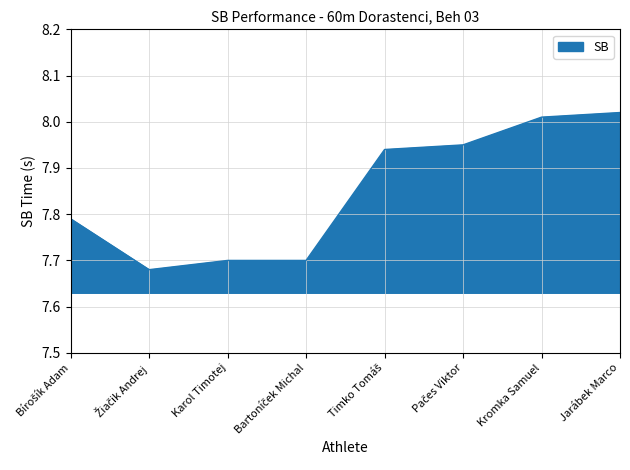

The chart shows a value of 13.3 at Karol Timotej. True or false?

False